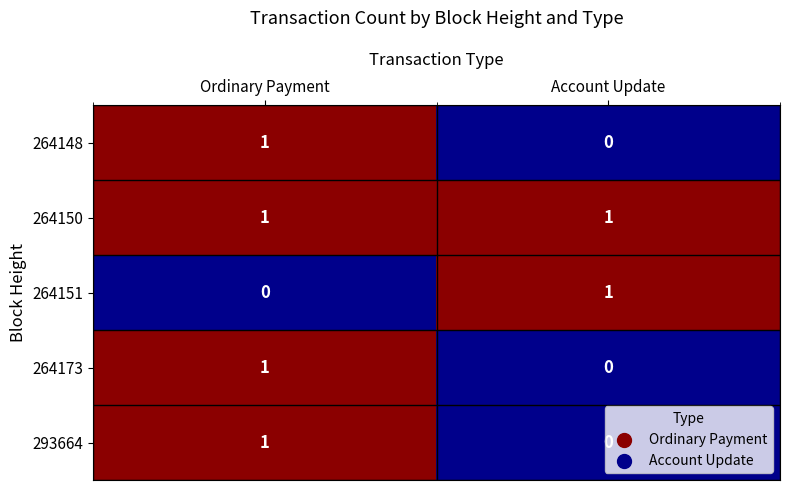

Is the value of 264150 at Account Update greater than the value of 293664 at Account Update?

Yes